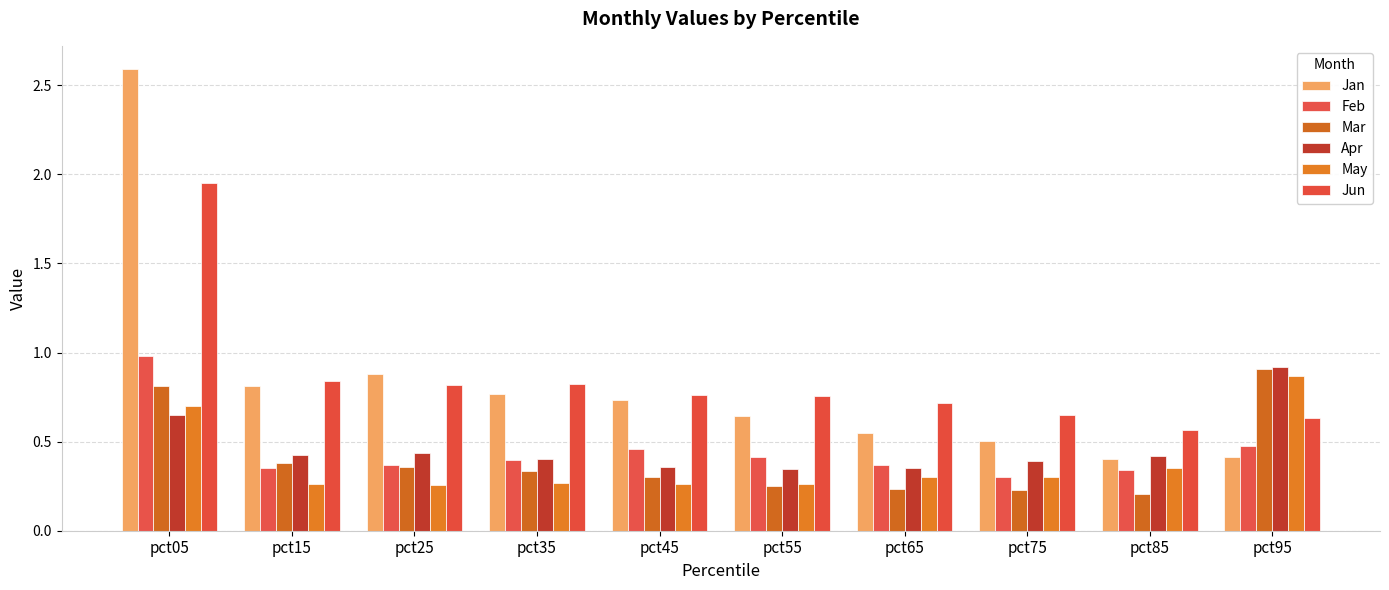

What is the greatest value displayed?

2.6